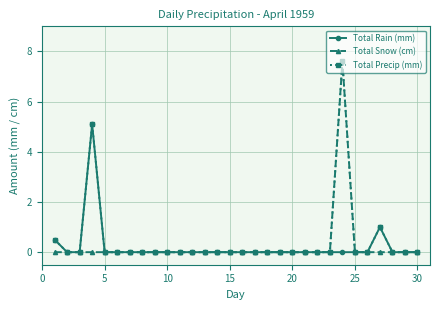

What is the difference between the maximum and second lowest values in the Total Precip (mm) series?

7.6